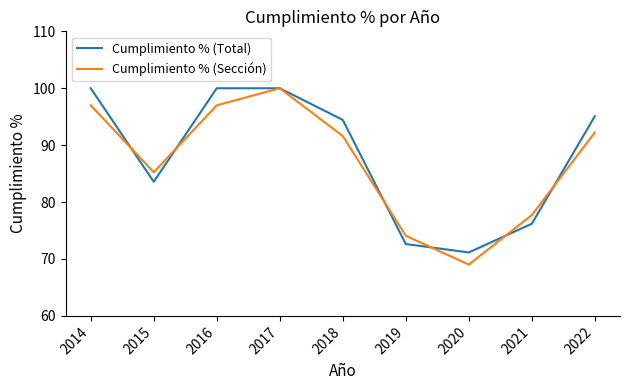

Where do Cumplimiento % (Total) and Cumplimiento % (Sección) first cross each other?

2014 and 2015